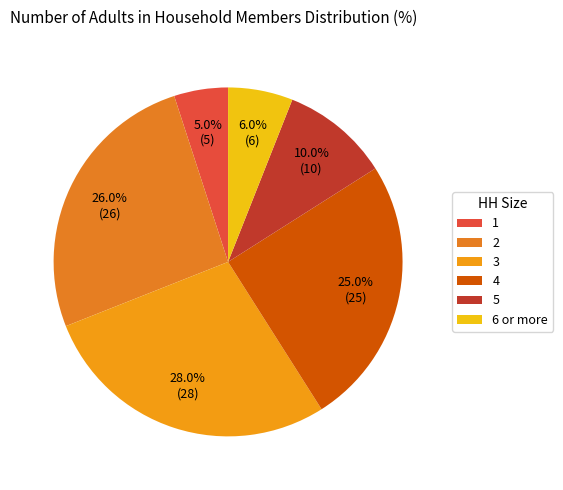

To the nearest percent, what portion does 3 represent?

28%